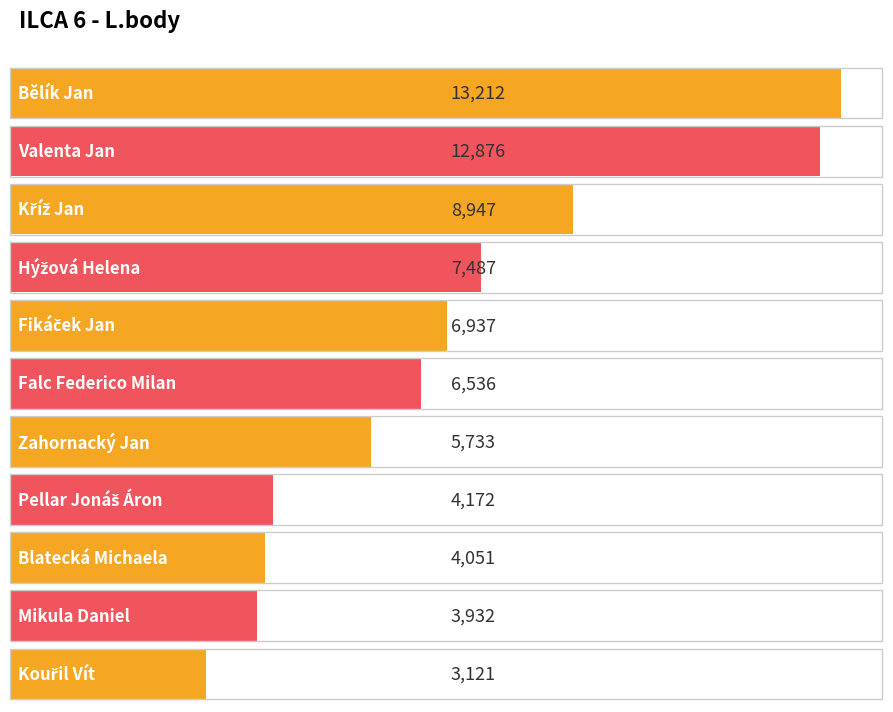

Rank the categories by value from lowest to highest.

Kouřil Vít, Mikula Daniel, Blatecká Michaela, Pellar Jonáš Áron, Zahornacký Jan, Falc Federico Milan, Fikáček Jan, Hýžová Helena, Kříž Jan, Valenta Jan, Bělík Jan